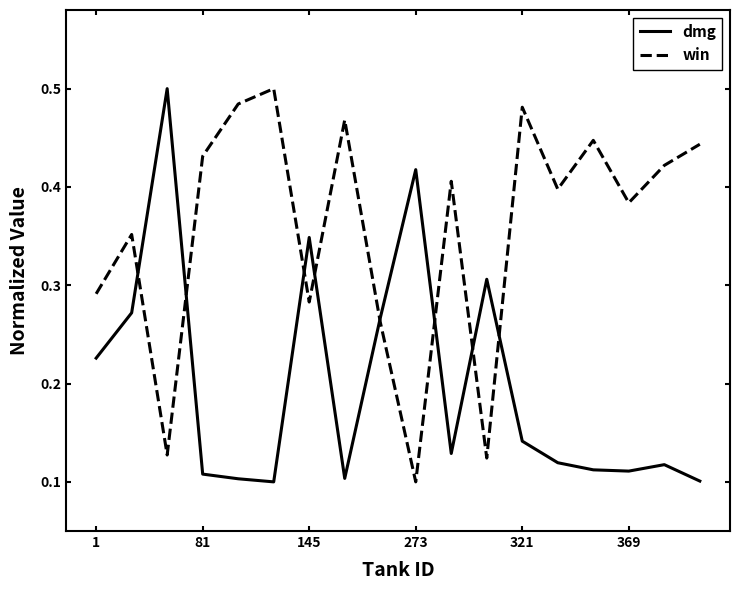

Which series has the largest total across all categories?

win